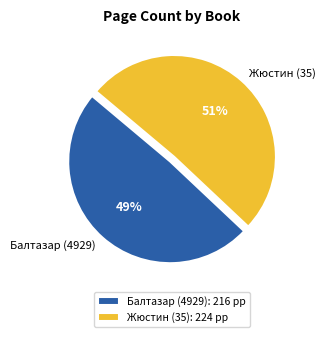

Which category has the biggest portion of the pie?

Жюстин (35)